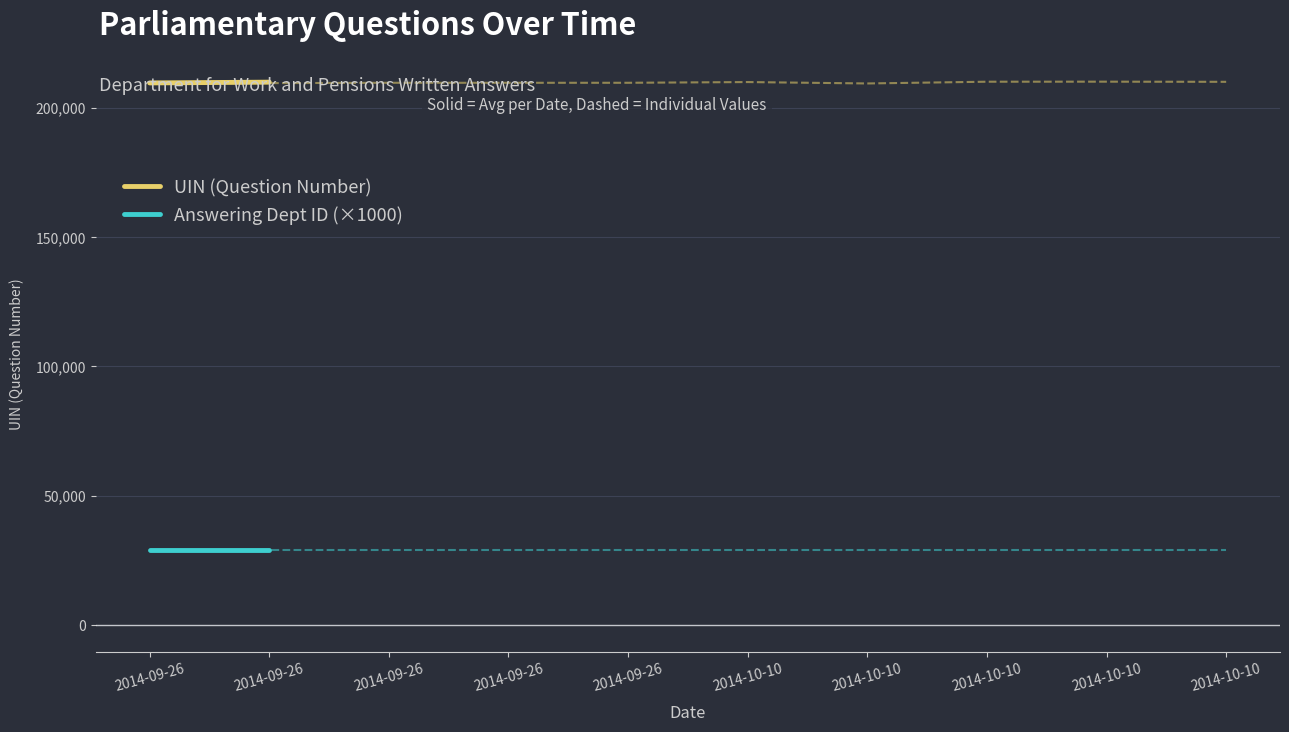

What is the maximum value shown in the chart?

209833.0